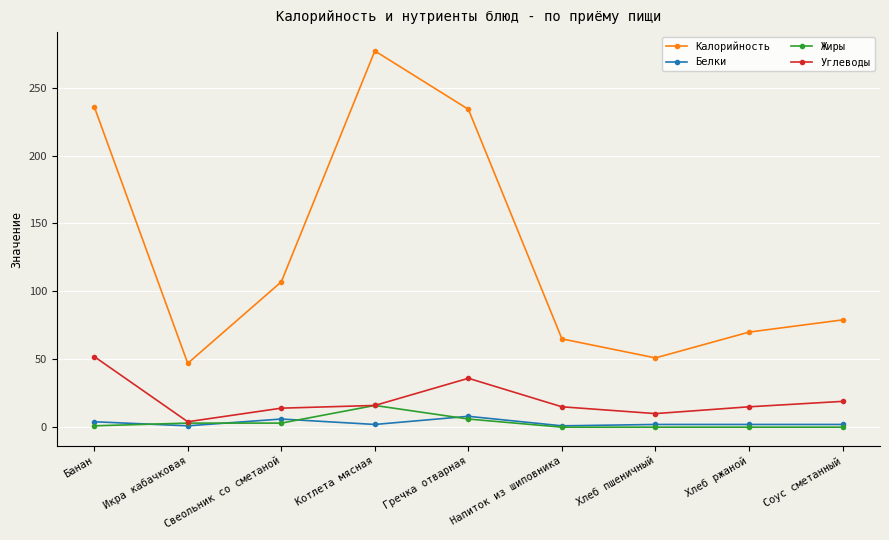

Which series has the widest spread of values?

Калорийность